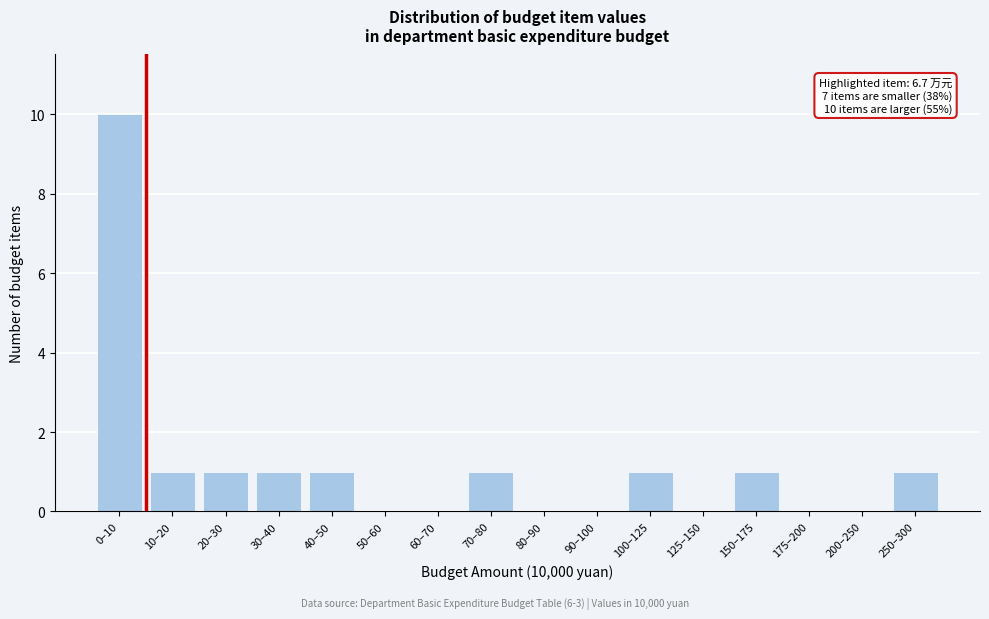

Reading right to left, list all the values displayed in this chart.

250–300=1	200–250=0	175–200=0	150–175=1	125–150=0	100–125=1	90–100=0	80–90=0	70–80=1	60–70=0	50–60=0	40–50=1	30–40=1	20–30=1	10–20=1	0–10=10